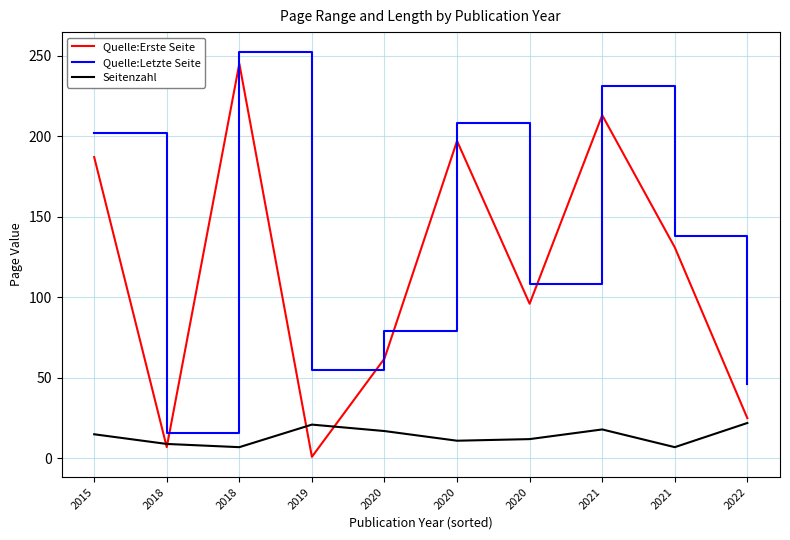

Where is Quelle:Erste Seite nearest to the value 123?

2021